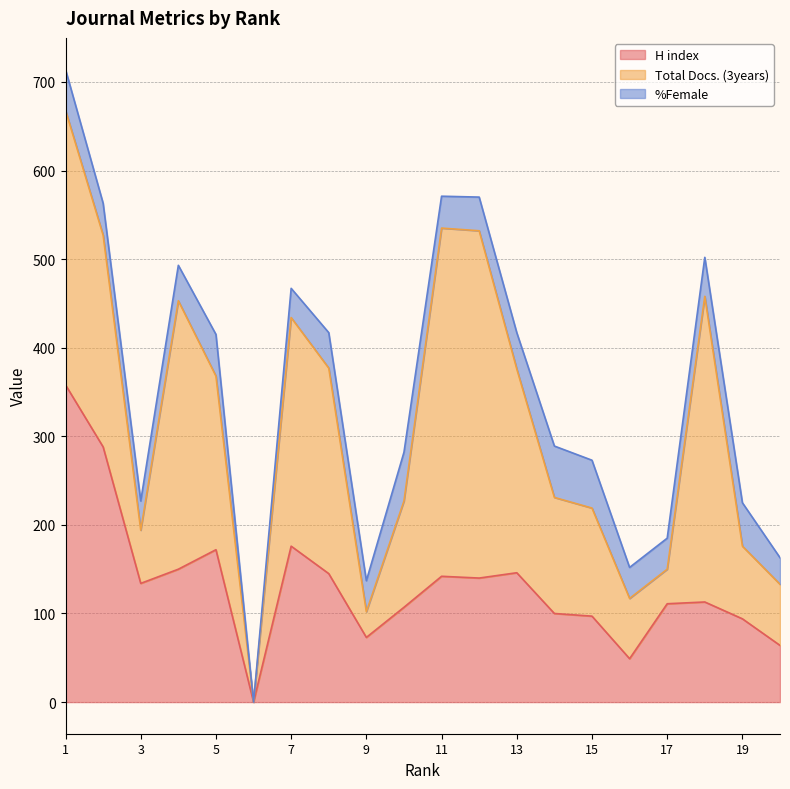

The value of Total Docs. (3years) at 20 is 69. True or false?

True